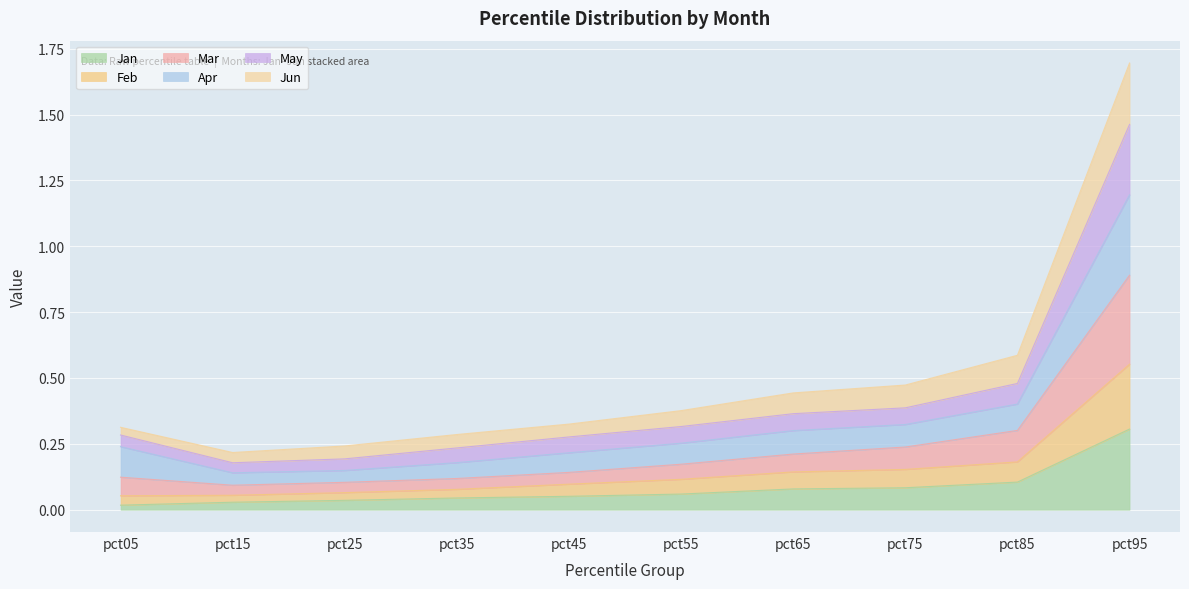

What is the difference between the May values at pct15 and pct35?

0.1